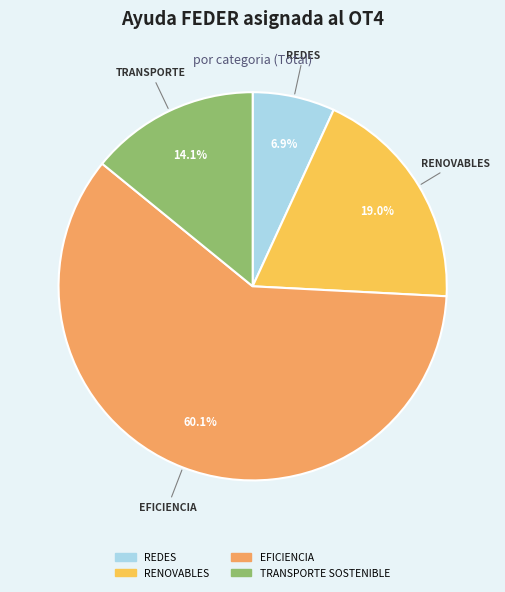

Count the number of slices in the pie.

4